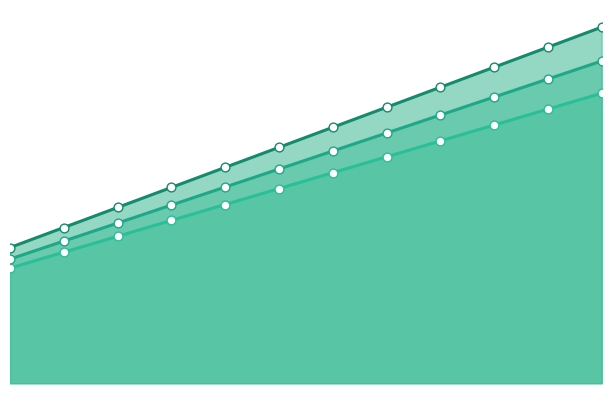

Is the value of Ширина 175 мм at 2000 greater than the value of Ширина 275 мм at 1400?

Yes